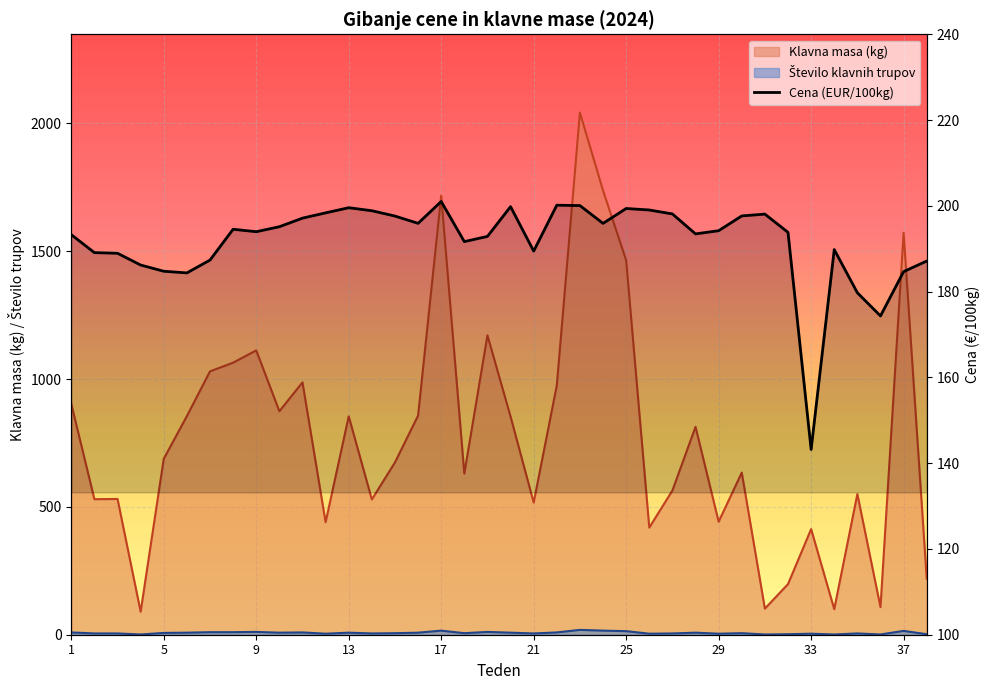

Which category has the highest value across all series?

23